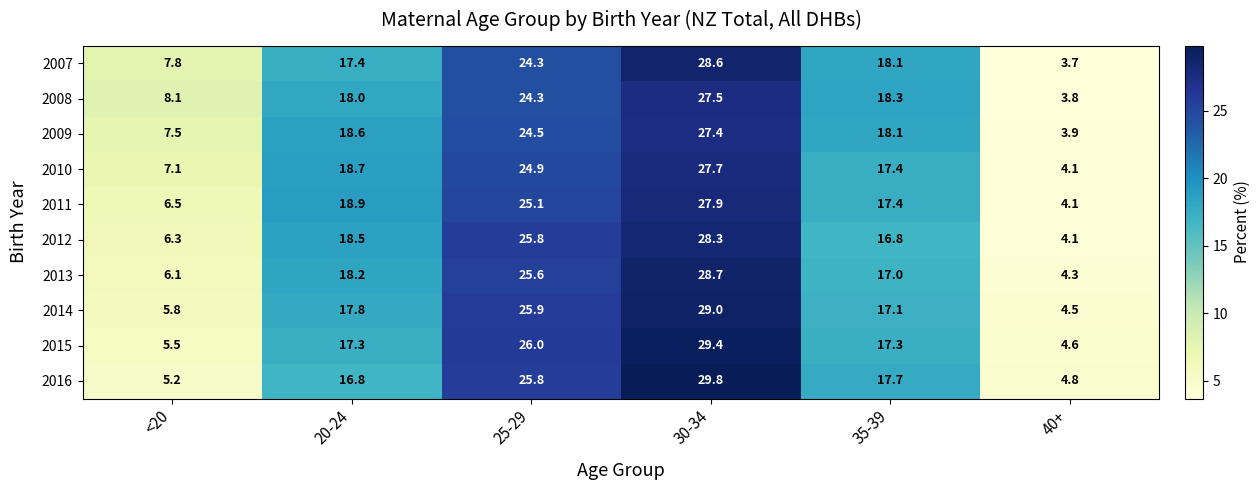

List the labels in order of 2013 value, largest first.

30-34, 25-29, 20-24, 35-39, <20, 40+